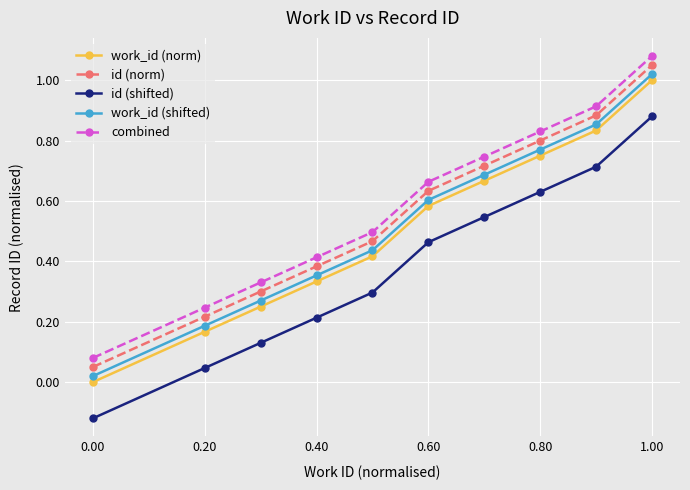

True or false: work_id (norm) and id (shifted) intersect in this chart.

False